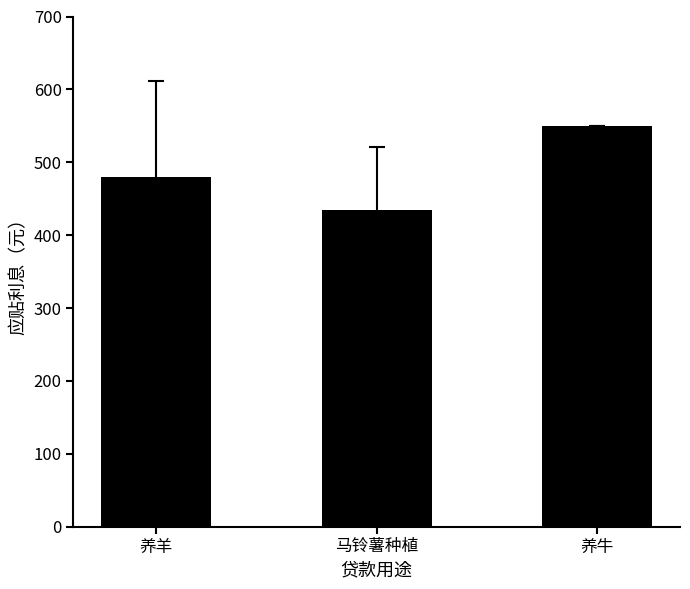

Are the bars horizontal?

No